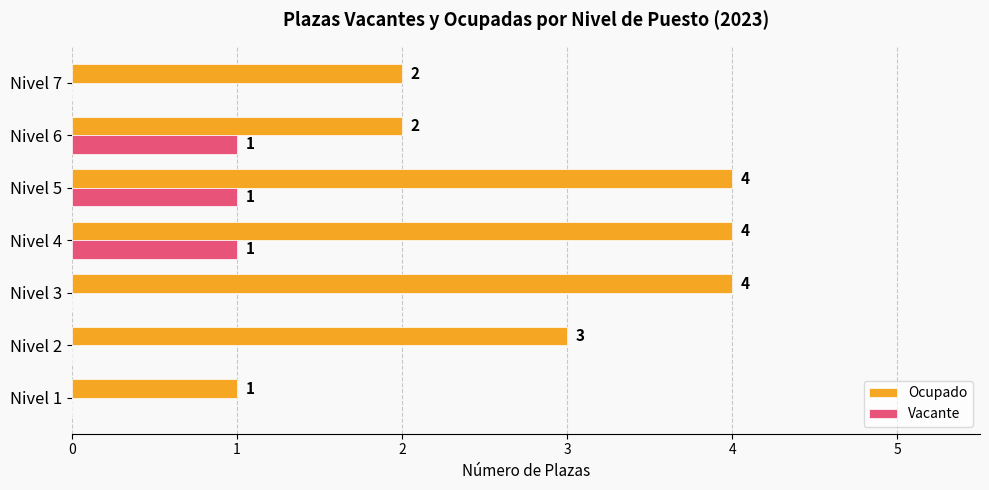

Which series changed the most between Nivel 1 and Nivel 4?

Ocupado